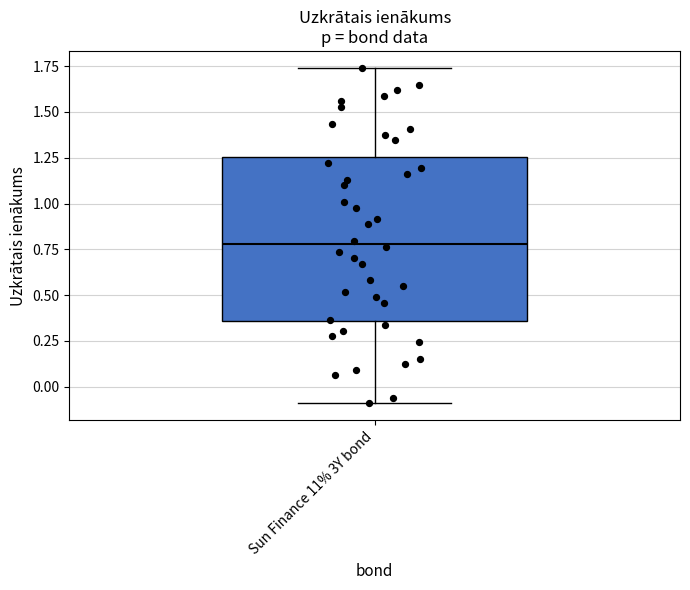

Where does the lower whisker of the box for Sun Finance 11% 3Y bond end on the y-axis? The values are not printed on the chart, so give them approximately, as read against the axis.

-0.10